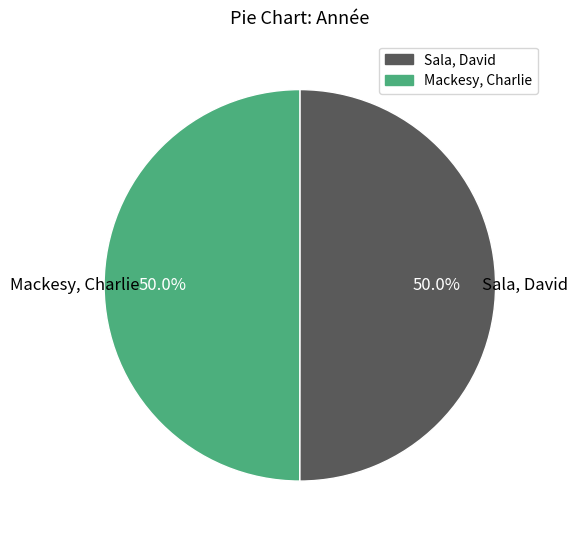

To the nearest percent, what portion does Sala, David represent?

50%